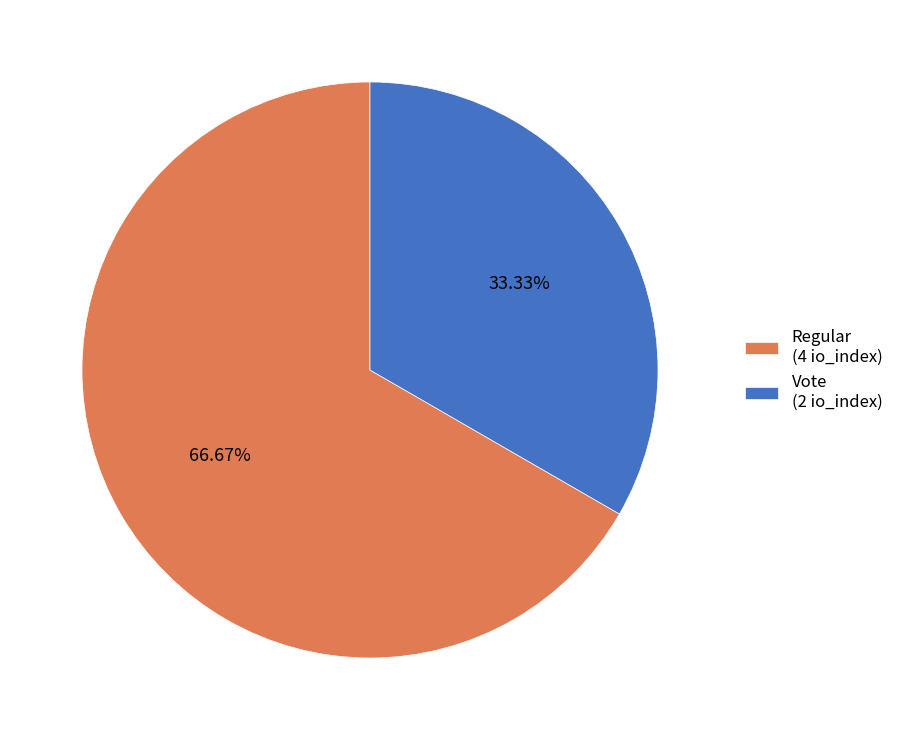

Count the number of slices in the pie.

2